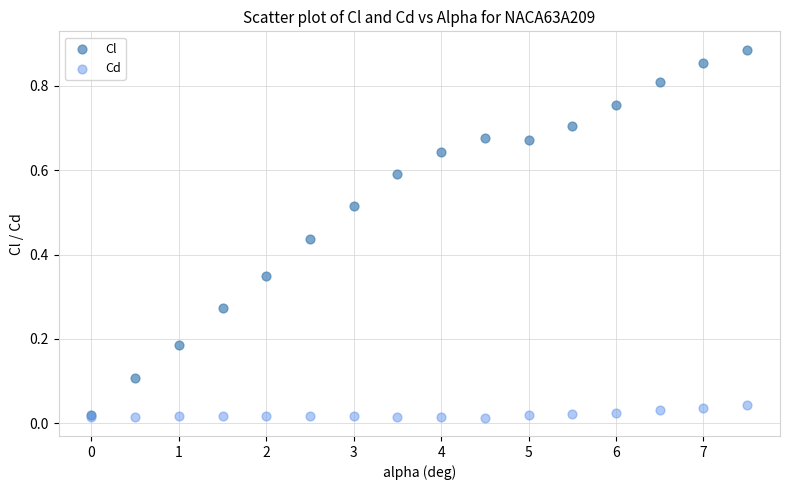

Which series has the widest spread of Y values?

Cl